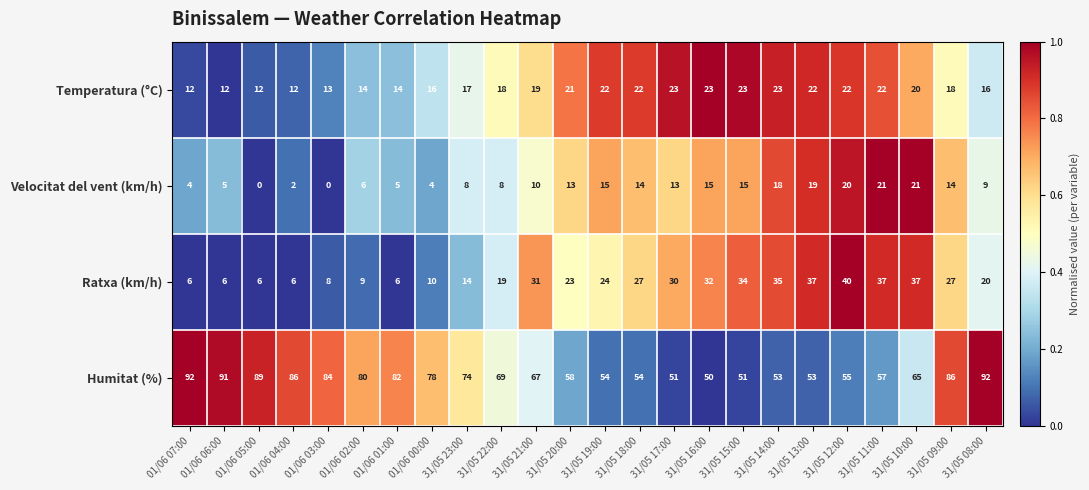

At how many categories does at least one series exceed 0?

24